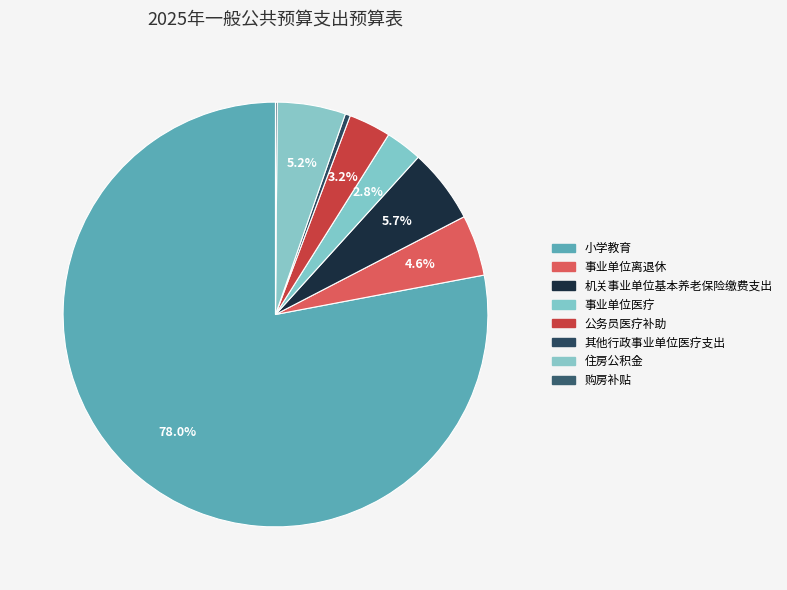

To the nearest percent, what is the difference between the 机关事业单位基本养老保险缴费支出 and 小学教育 slice percentages?

72%